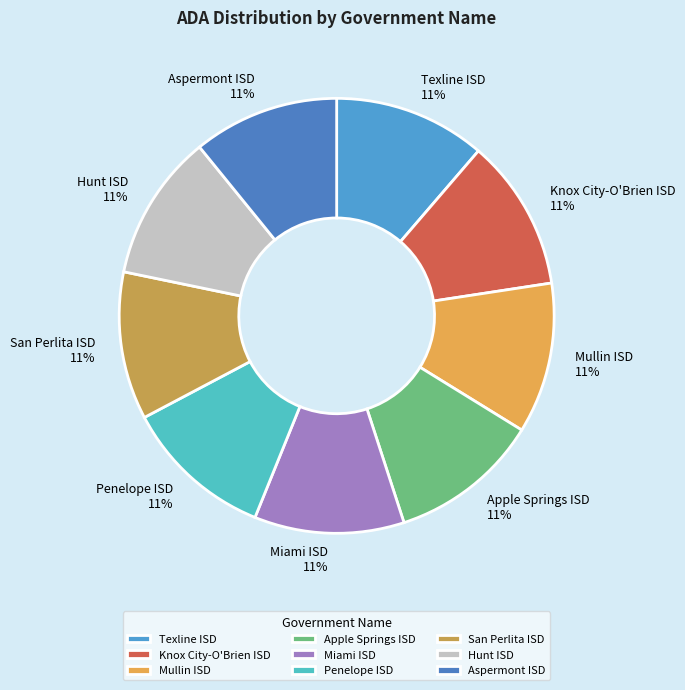

Is it true that San Perlita ISD is 19% of the pie?

False